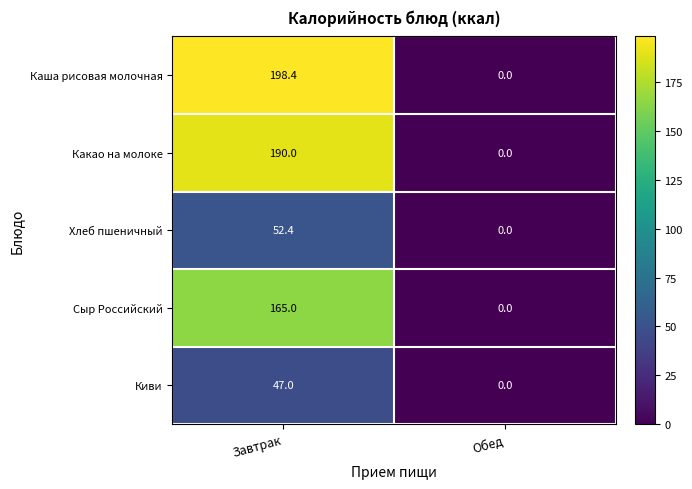

Which category has the lowest value in the Каша рисовая молочная series?

Обед